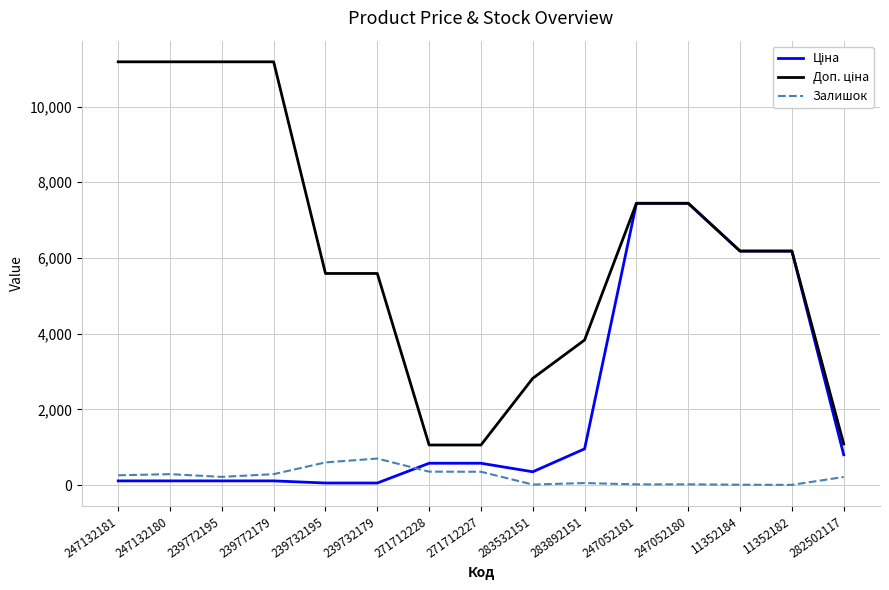

Is it true that Залишок equals 290.0 at 247132180?

True